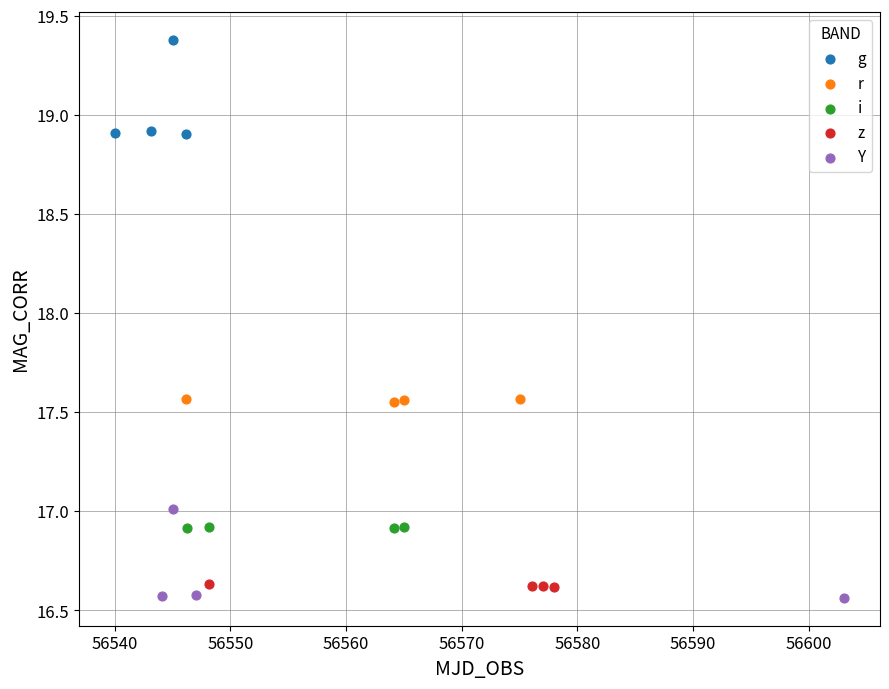

Which series has the widest spread of Y values?

g